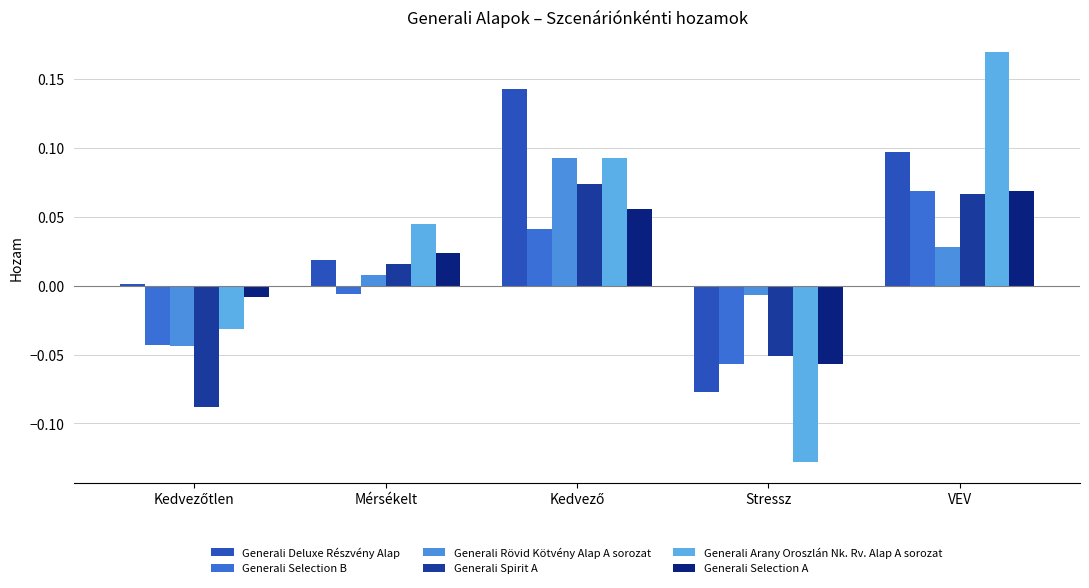

How many bars are there in each group?

6